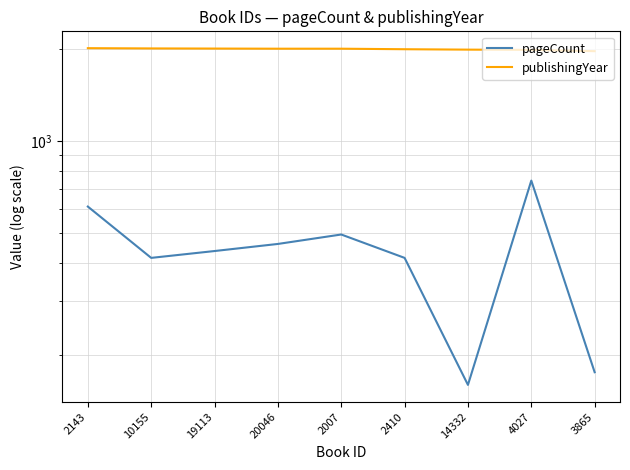

Where is the first local maximum for pageCount?

2007